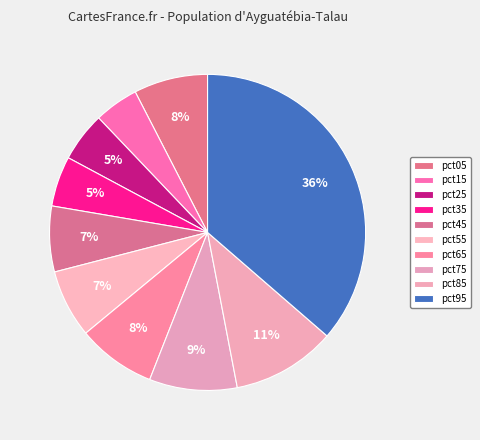

How much of the chart is everything except pct65?

92.0%